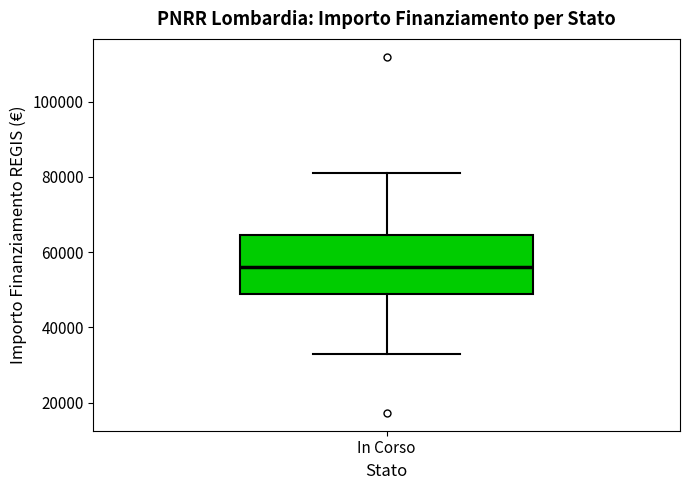

Where is the upper edge of the box for In Corso on the y-axis? The values are not printed on the chart, so give them approximately, as read against the axis.

64000